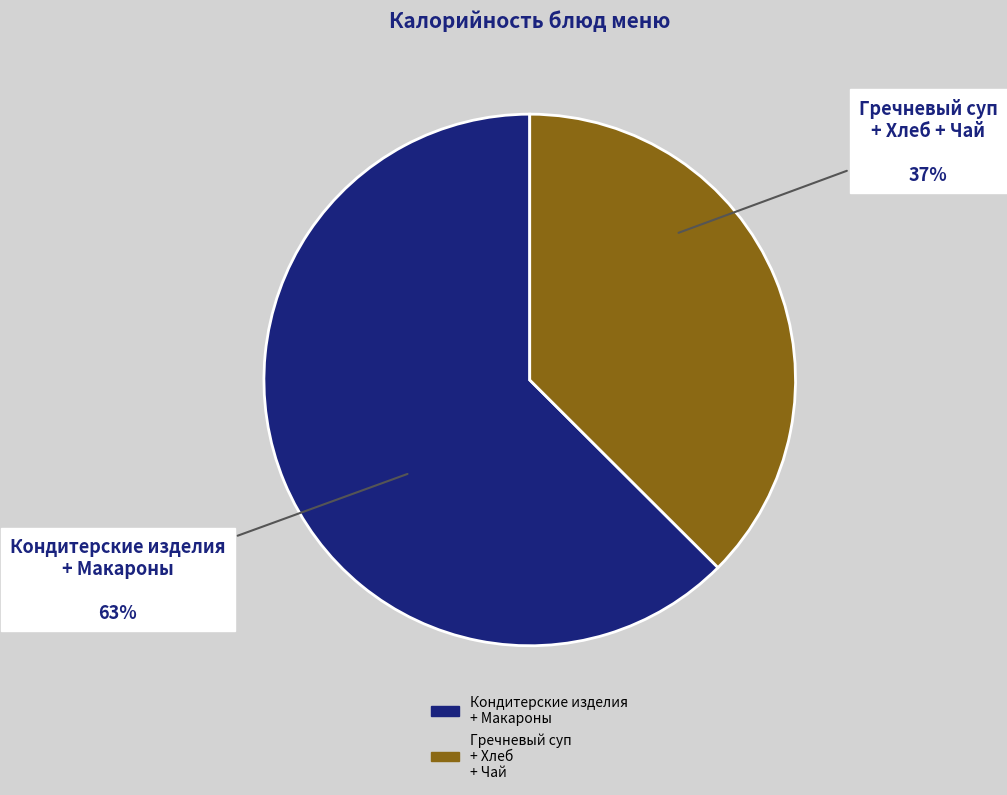

To the nearest percent, what is the average slice percentage?

50%